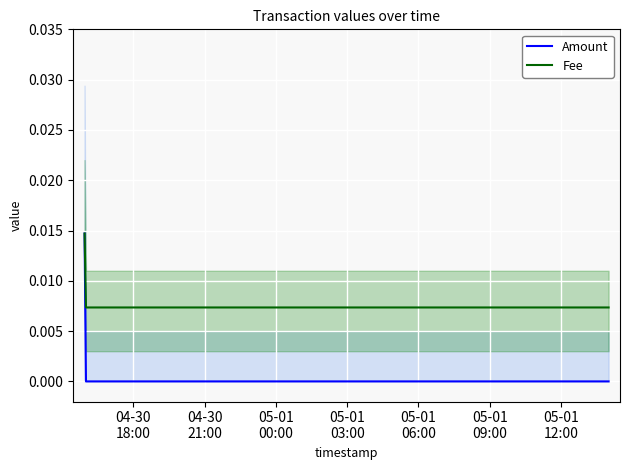

What is the label of the 1st point from the left?

04-30
18:00